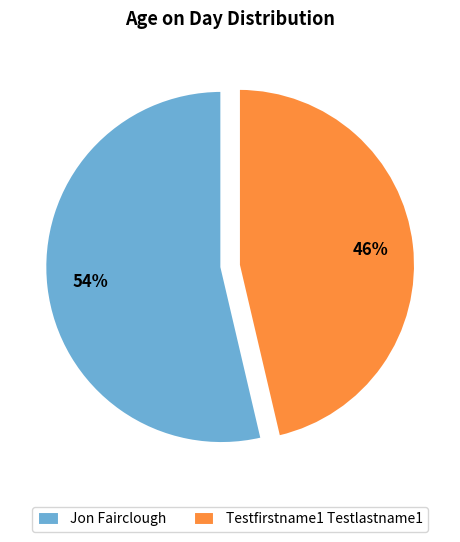

Approximately how many times larger is the value at Jon Fairclough compared to Testfirstname1 Testlastname1?

1.2